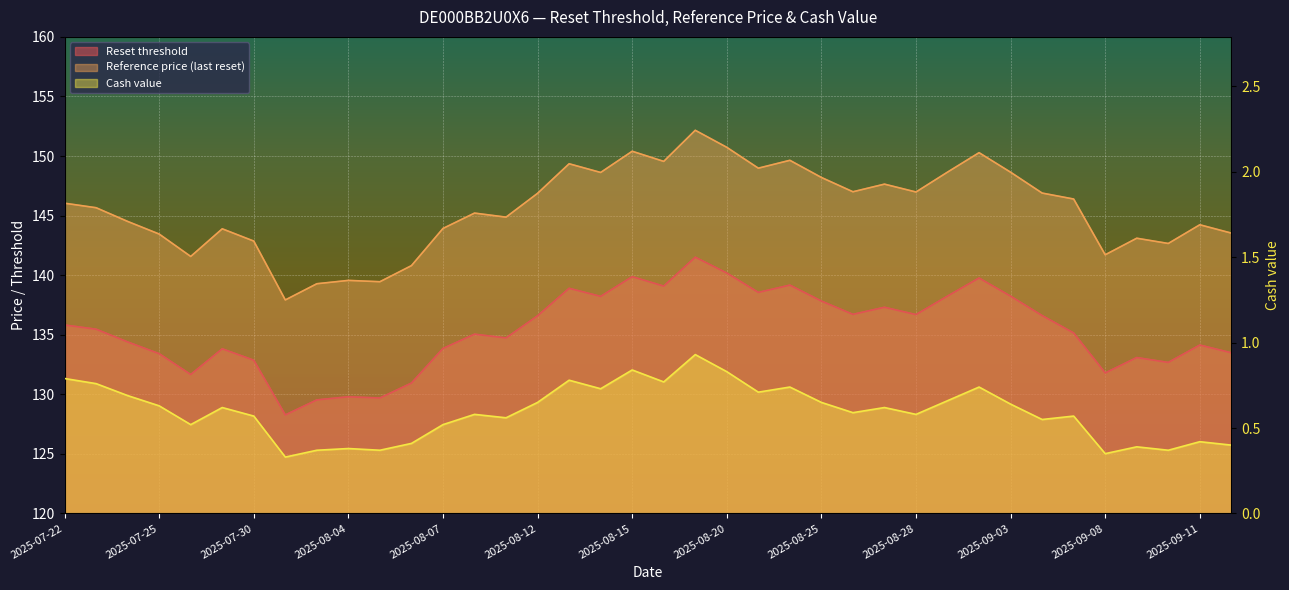

Where is Reset threshold nearest to the value 134?

2025-09-11